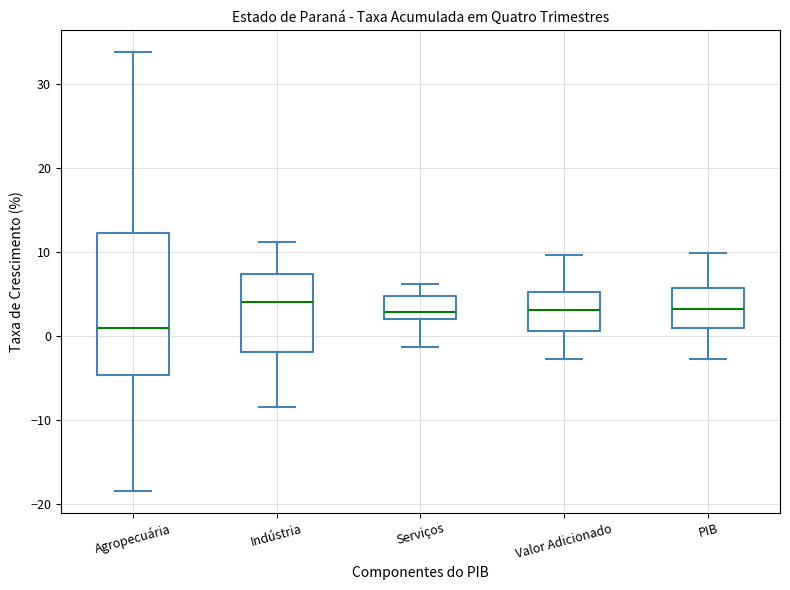

Reading left to right, read every box against the y-axis: the position of its median line, the range the box covers, and the ends of its whiskers. The values are not printed on the chart, so give them approximately, as read against the axis.

Agropecuária: median 1, box -5 to 12, whiskers -18 to 34
Indústria: median 4, box -2 to 7, whiskers -8 to 11
Serviços: median 3, box 2 to 5, whiskers -1 to 6
Valor Adicionado: median 3, box 1 to 5, whiskers -3 to 10
PIB: median 3, box 1 to 6, whiskers -3 to 10